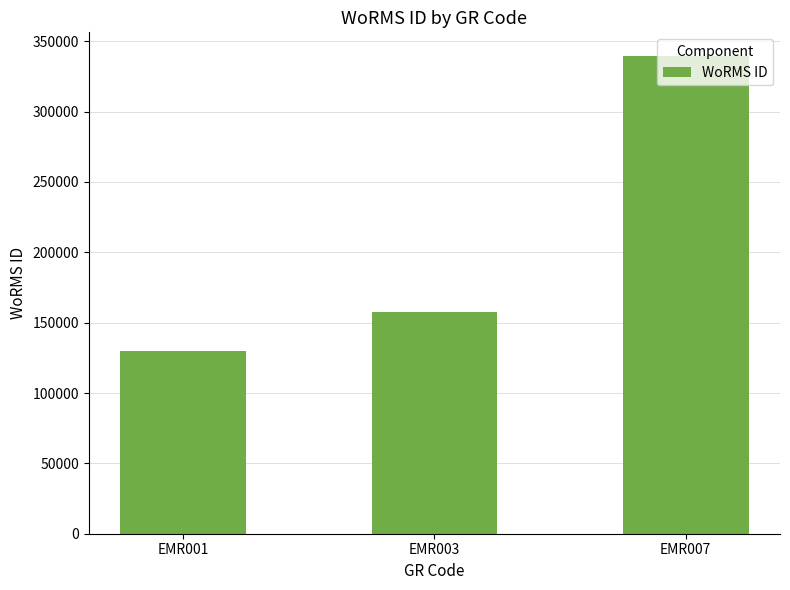

Reading left to right, list all the values displayed in this chart.

EMR001=129840	EMR003=157392	EMR007=339374